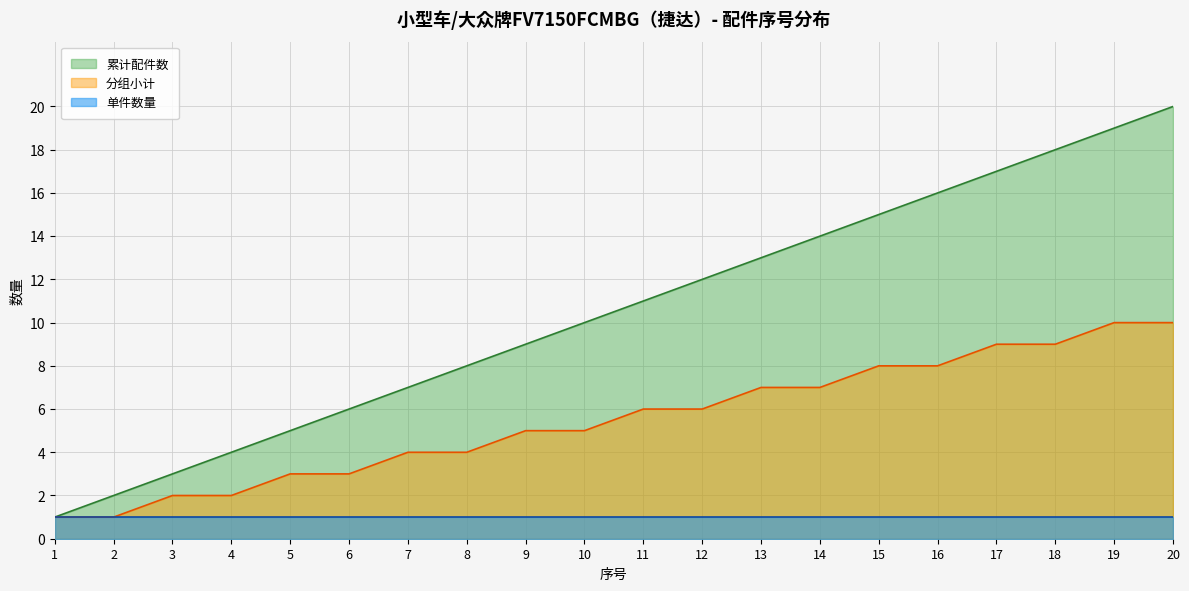

What is the total value across all series at 4?

7